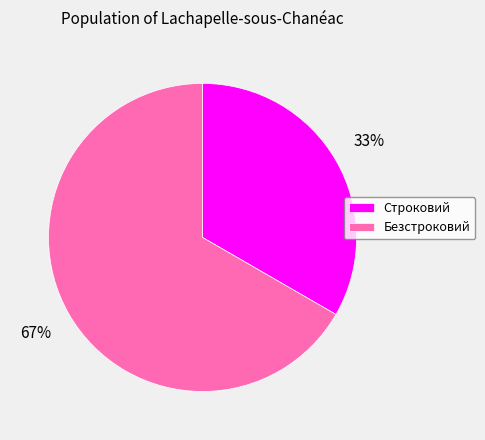

To the nearest percent, what percentage of the pie is Безстроковий?

67%